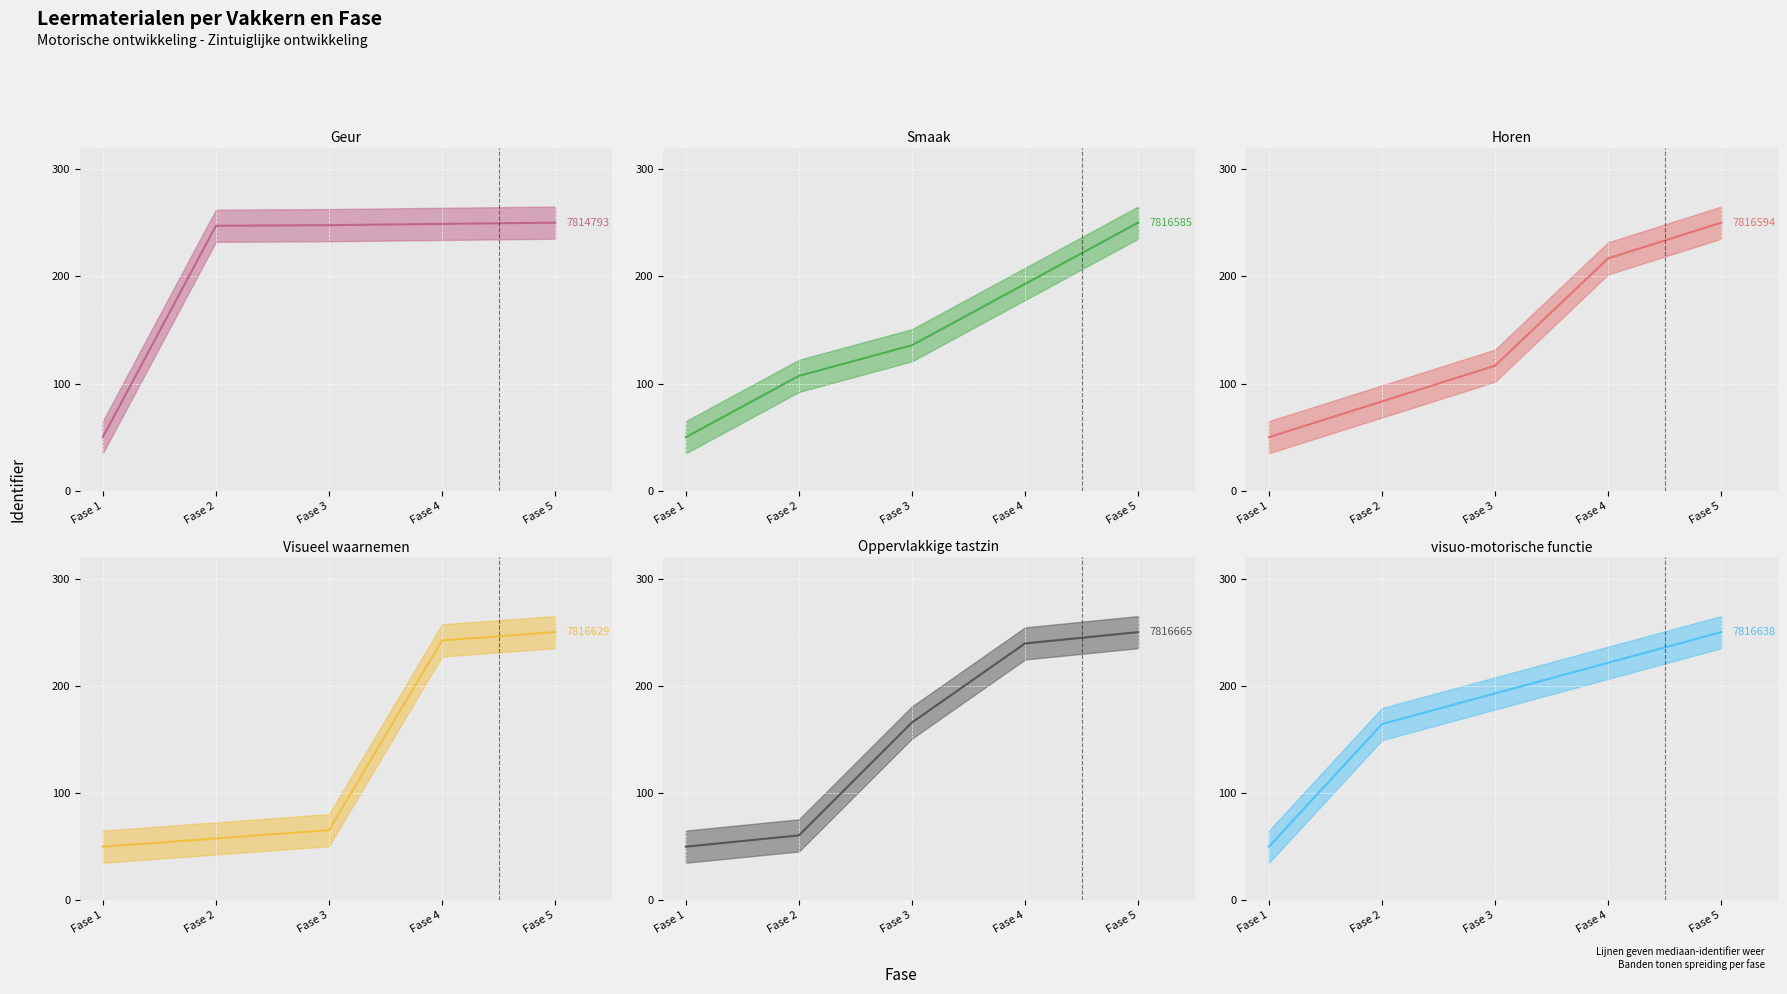

List the series in order of their peak value, lowest first.

Geur (median), Smaak (median), Horen (median), Visueel waarnemen (median), Oppervlakkige tastzin (median), visuo-motorische functie (median)